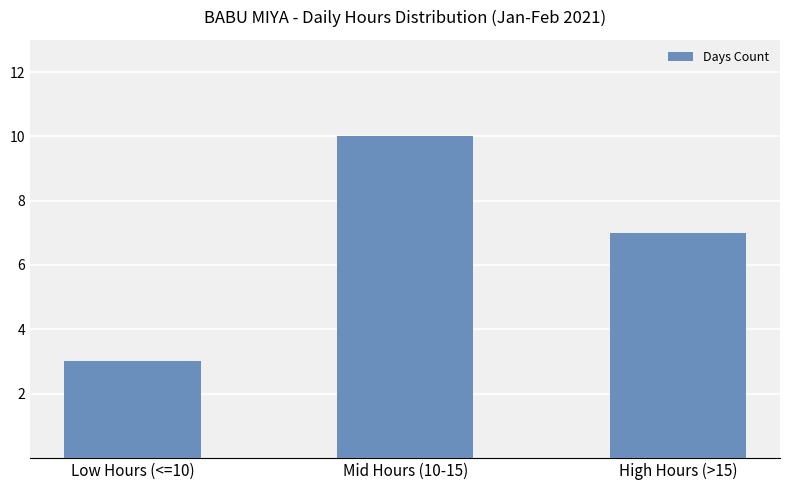

What is the change in value from Low Hours (<=10) to High Hours (>15)?

+4